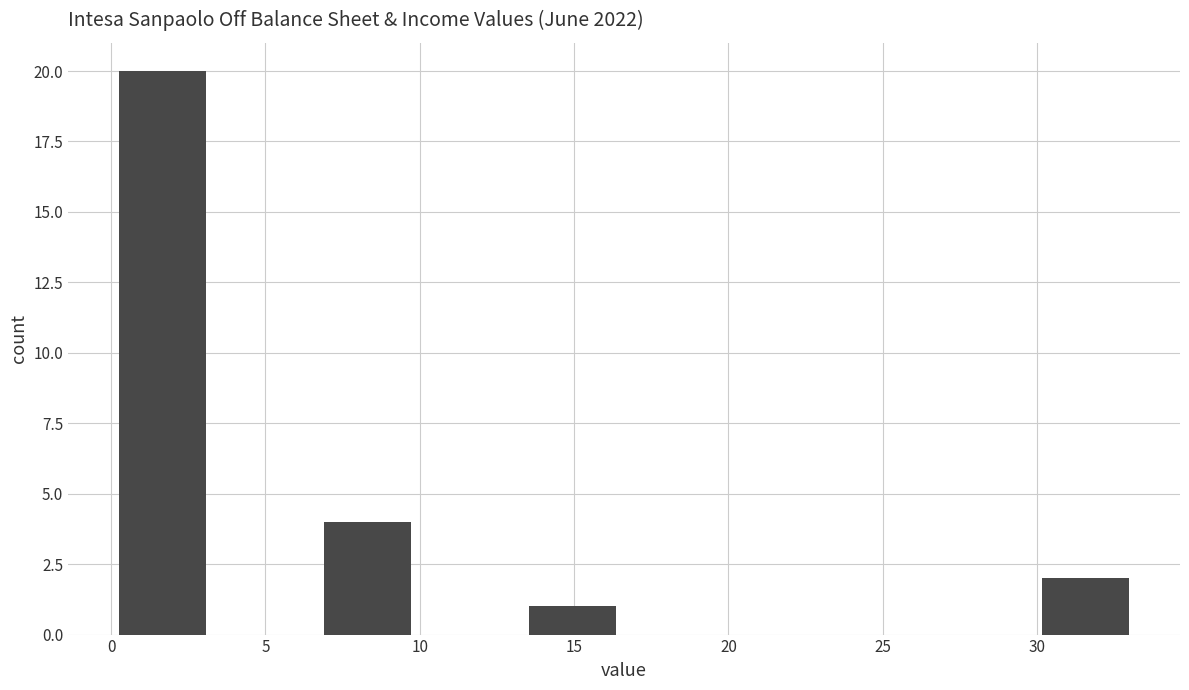

What is the height of the bar covering 6.5 to 10.0 on the x-axis? Neither the bar edges nor the heights are printed on the chart, so give them approximately, as read against the axes.

4